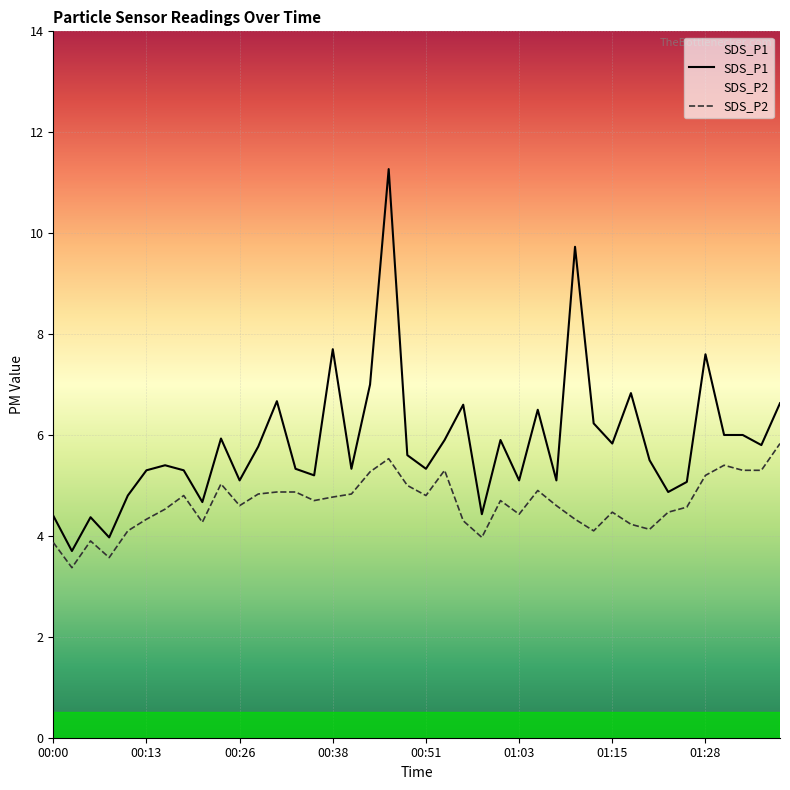

True or false: SDS_P2 and SDS_P1 intersect in this chart.

False